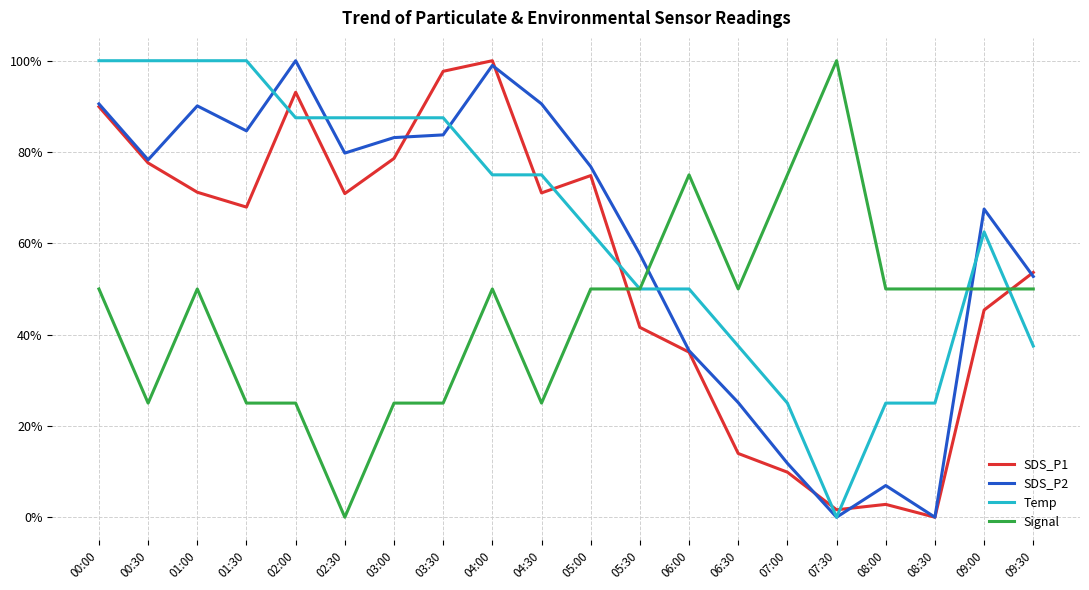

What is the label of the 11th point from the left?

05:00